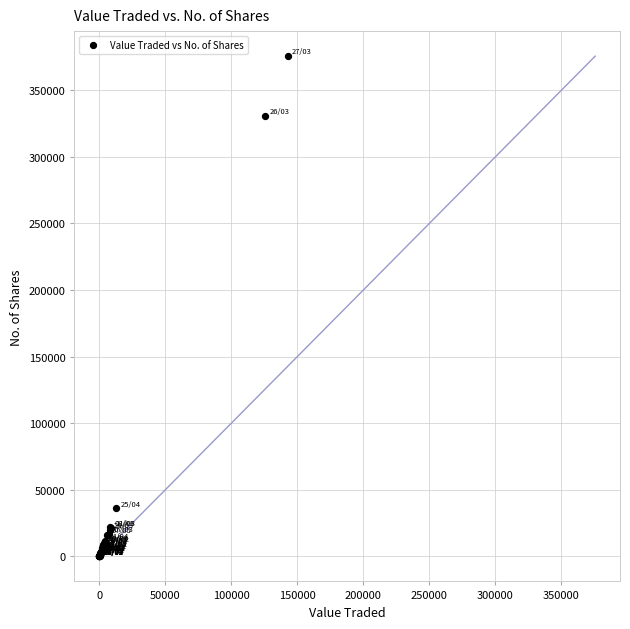

What Y value in the scatter plot is closest to 187817?

330736